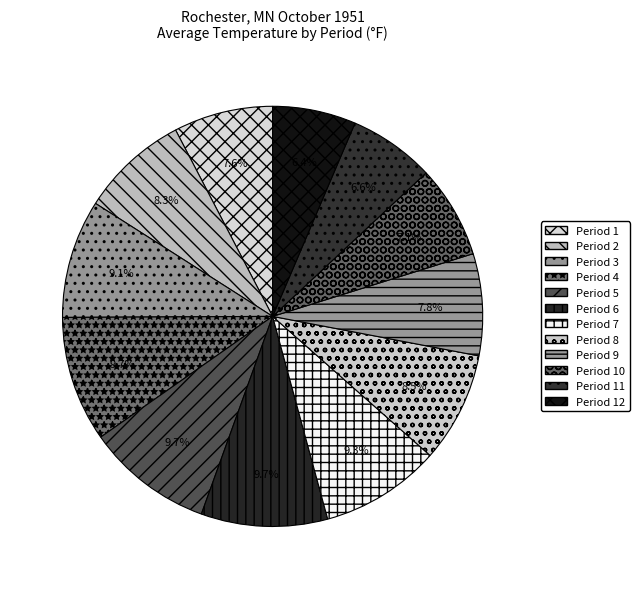

How many slices are in this pie chart?

12